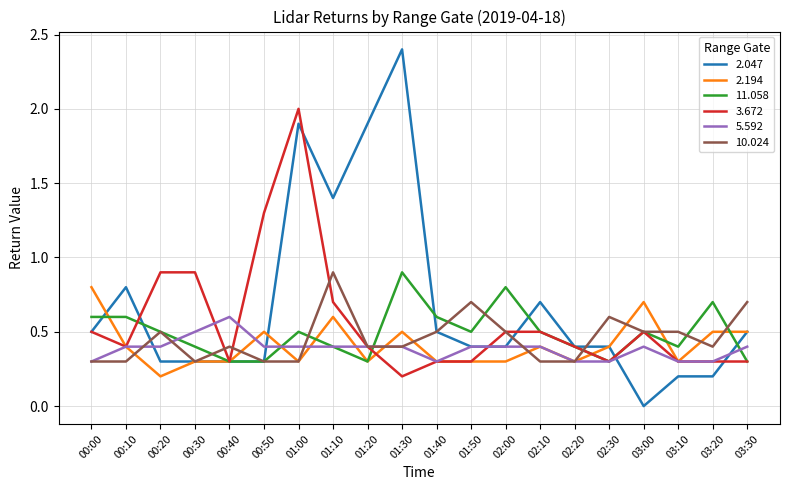

What is the highest value of the 2.047 series?

2.4